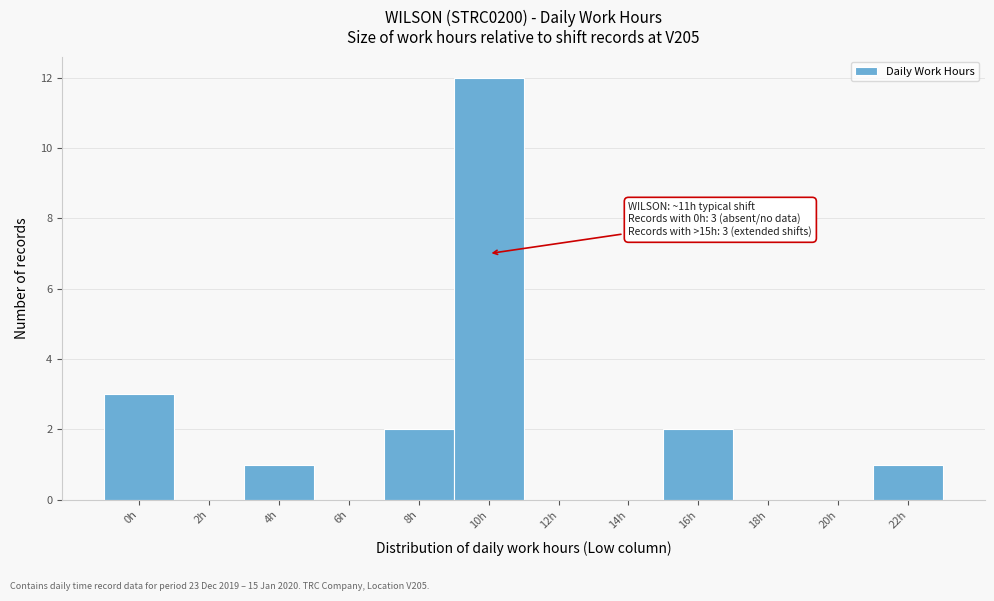

Reading left to right, what are all the values shown in this chart?

0h=3	2h=0	4h=1	6h=0	8h=2	10h=12	12h=0	14h=0	16h=2	18h=0	20h=0	22h=1